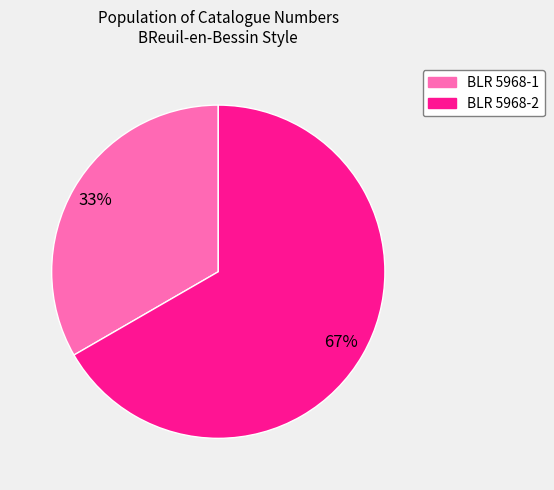

Is it true that BLR 5968-2 is 56% of the pie?

False